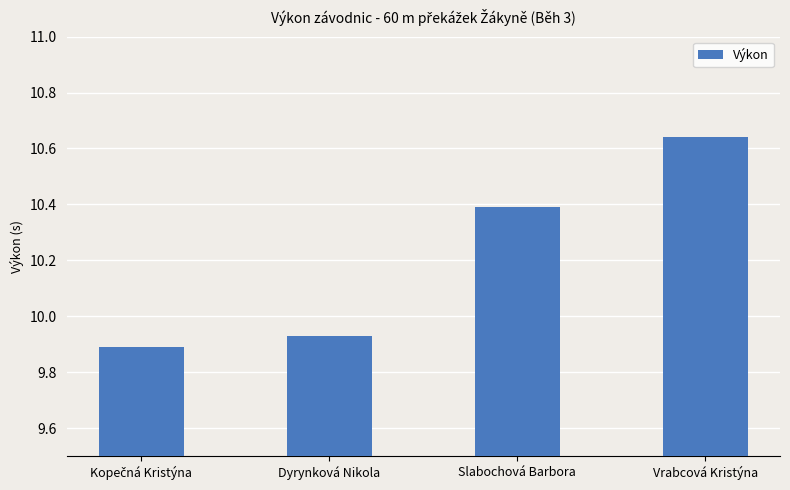

Which category has the highest value across all series?

Vrabcová Kristýna